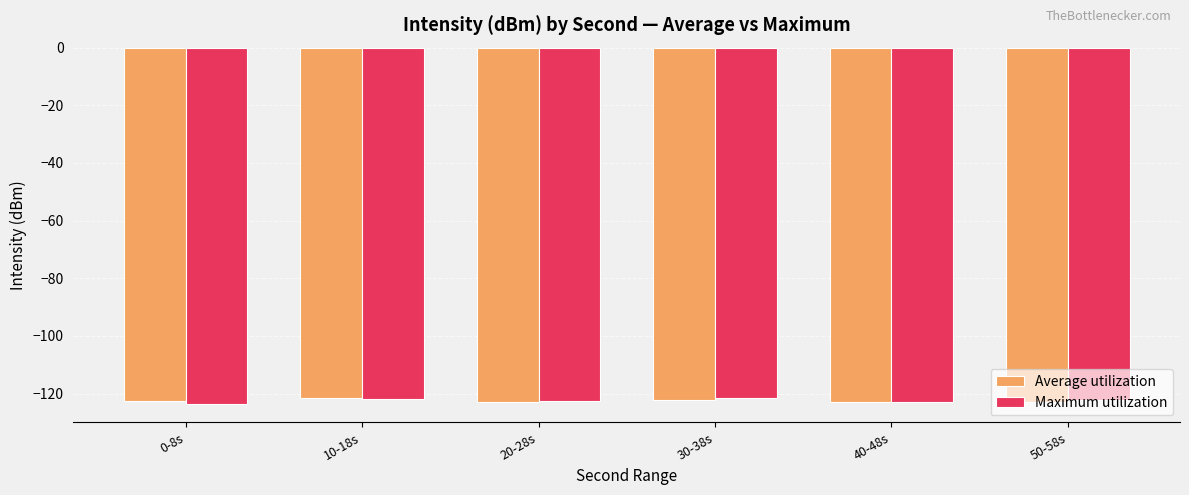

What is the average value of the Maximum utilization series?

-122.4